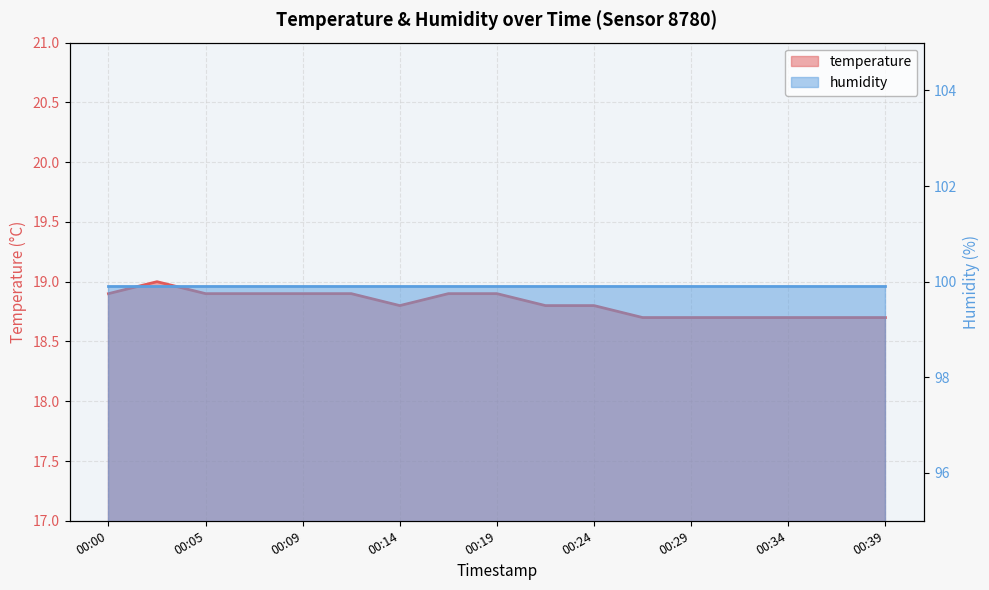

Between 00:05 and 00:34, which is larger?

00:05